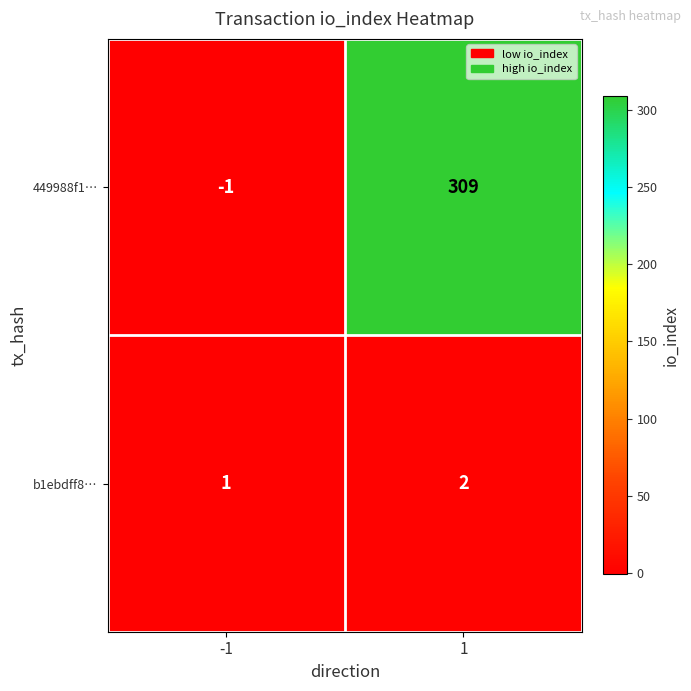

What is the spread (max minus min) of values at -1?

2